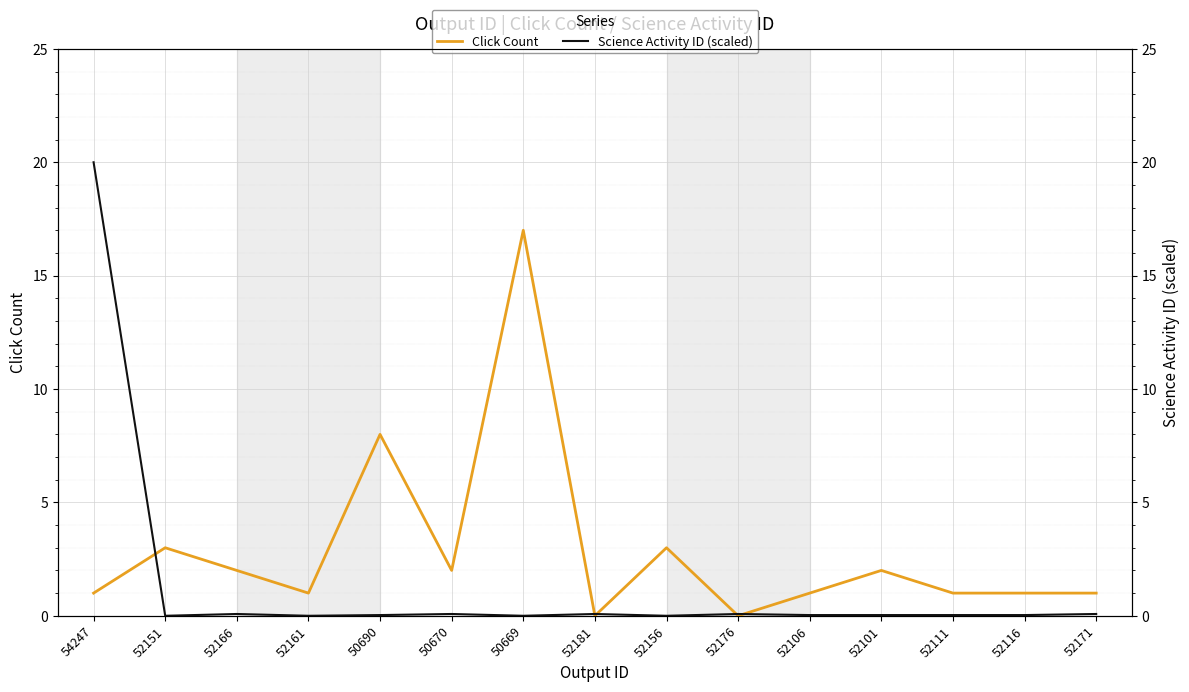

The Science Activity ID (scaled) series shows 0.1 at 52116. True or false?

False